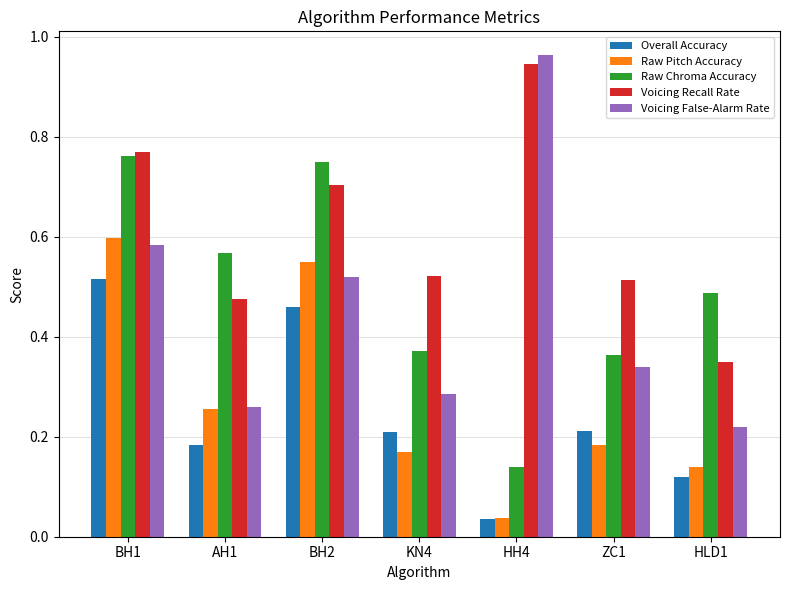

Which series has the widest spread of values?

Voicing False-Alarm Rate